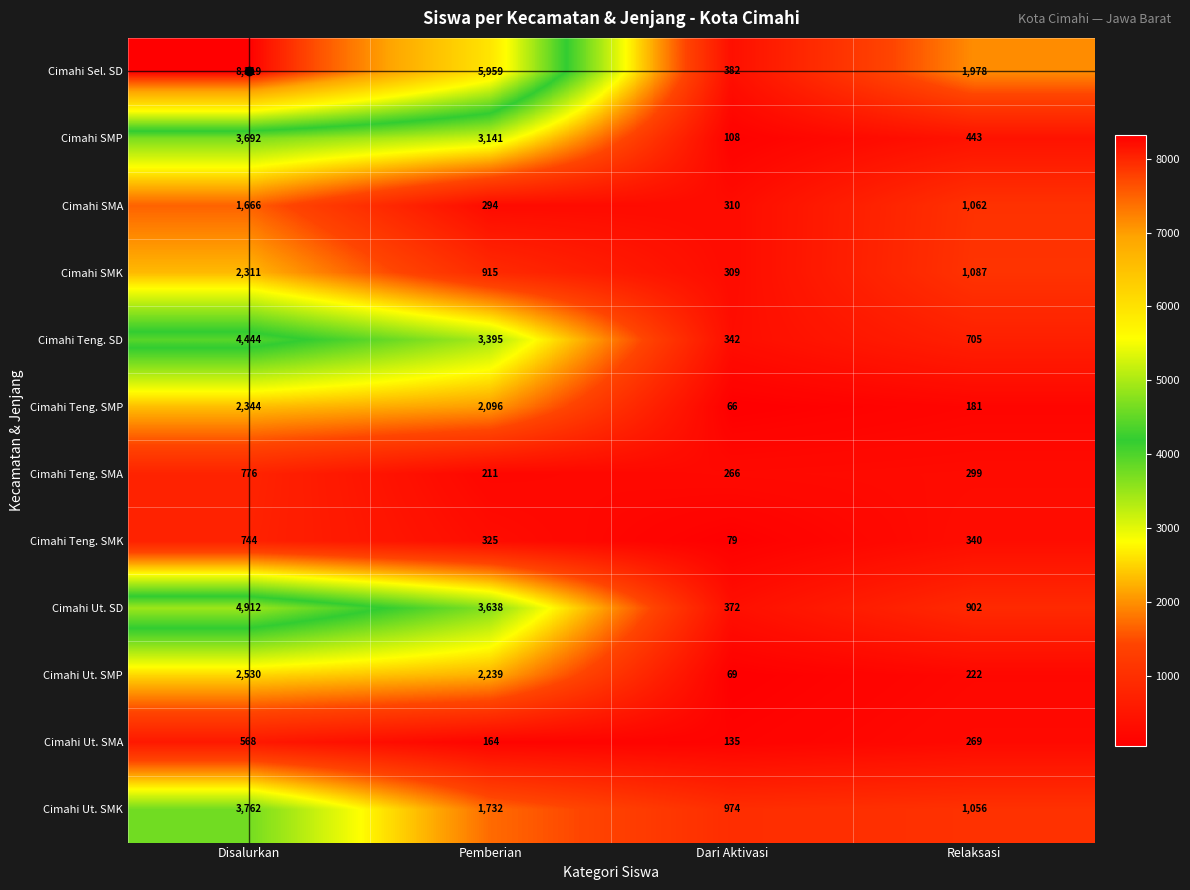

Which category has the highest value across all series?

Disalurkan